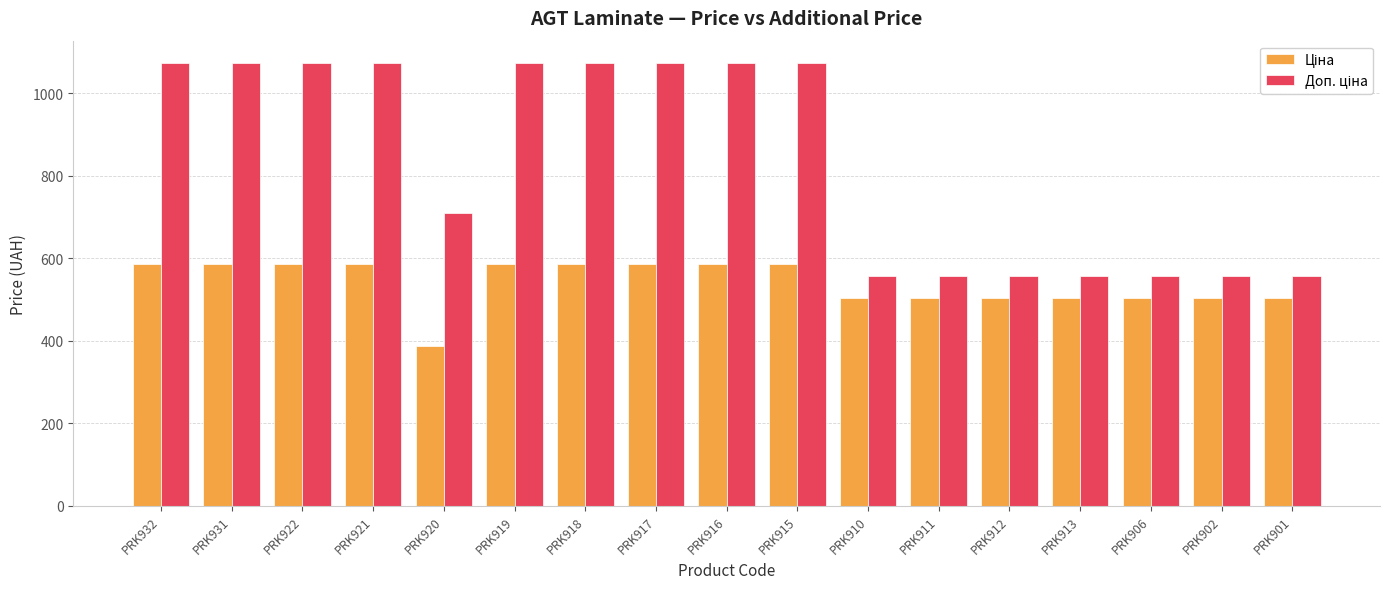

What is the maximum value shown in the chart?

1073.8